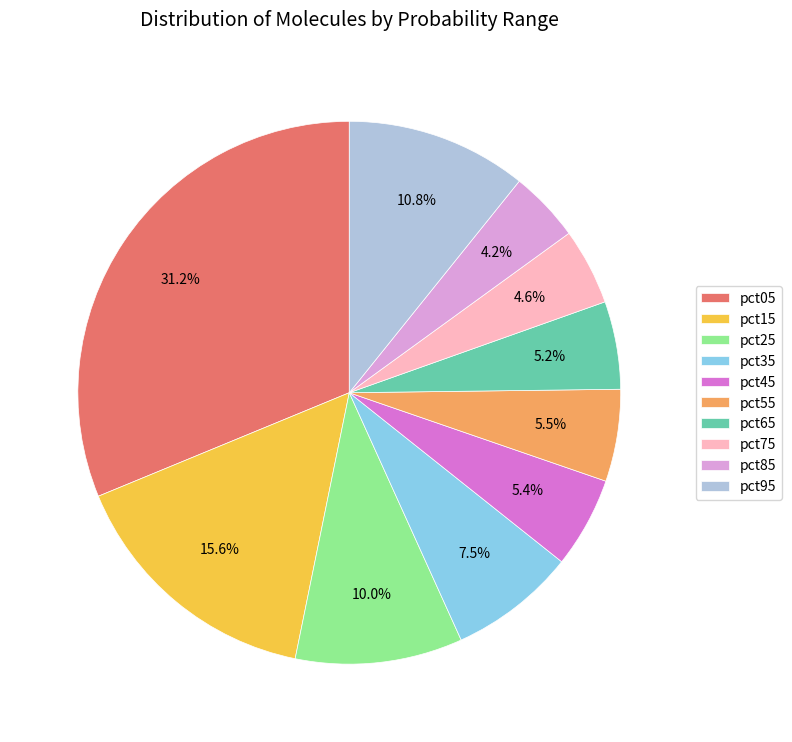

To the nearest percent, what is the combined percentage of pct75 and pct35?

12%